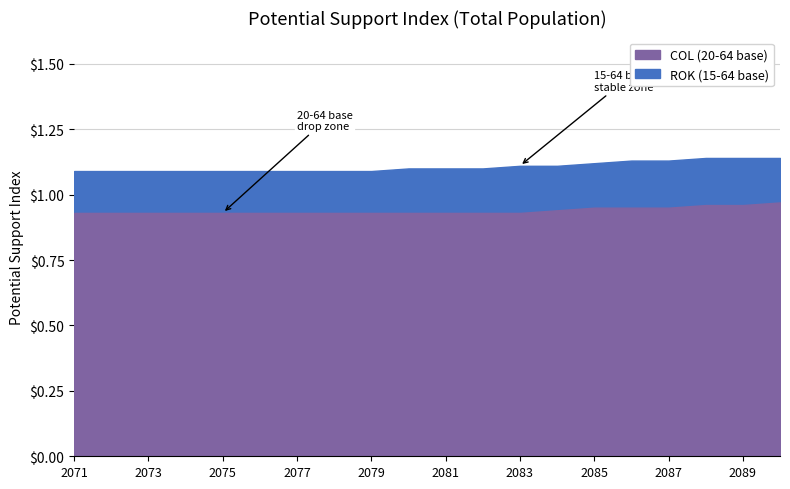

True or false: ROK (15-64 base, total) has a value of 1.7 at 2082.

False